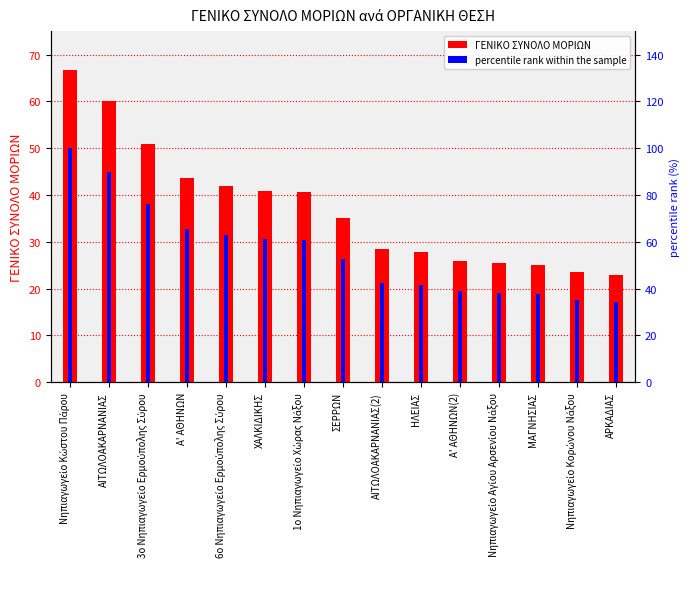

What is the highest value of the percentile rank within the sample series?

100.0